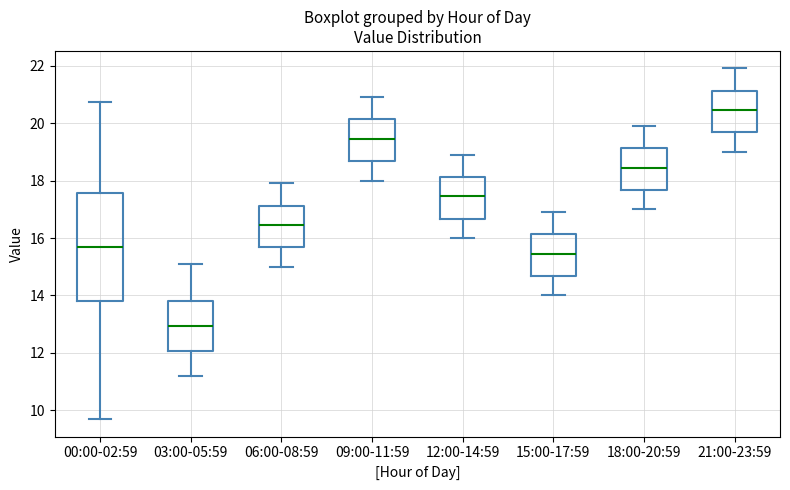

Where does the lower whisker of the box for 06:00-08:59 end on the y-axis? The values are not printed on the chart, so give them approximately, as read against the axis.

15.0